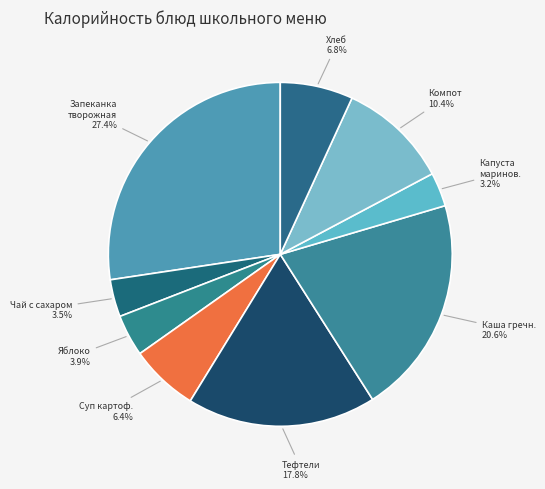

How many segments does this pie chart have?

9